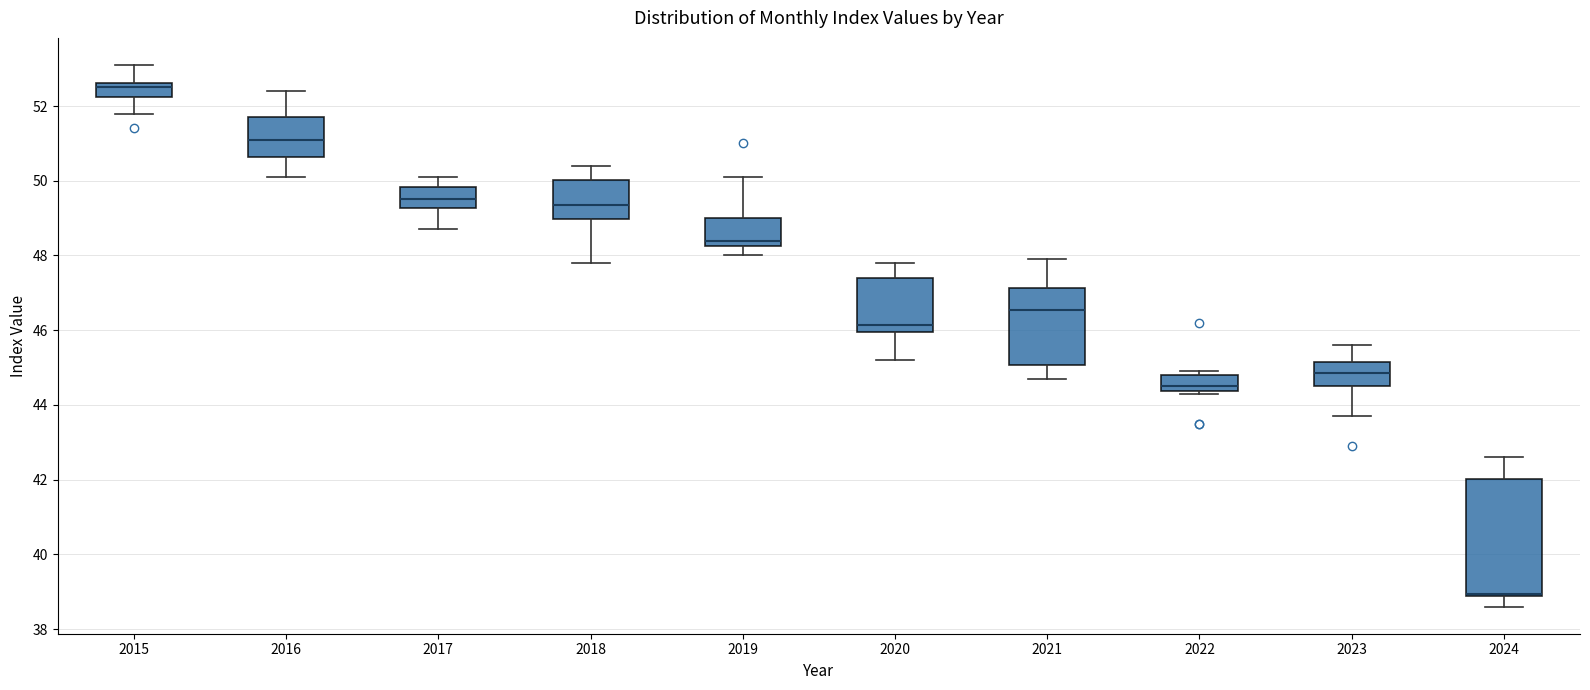

Comparing the boxes themselves (not the whiskers), which one is the tallest?

2024